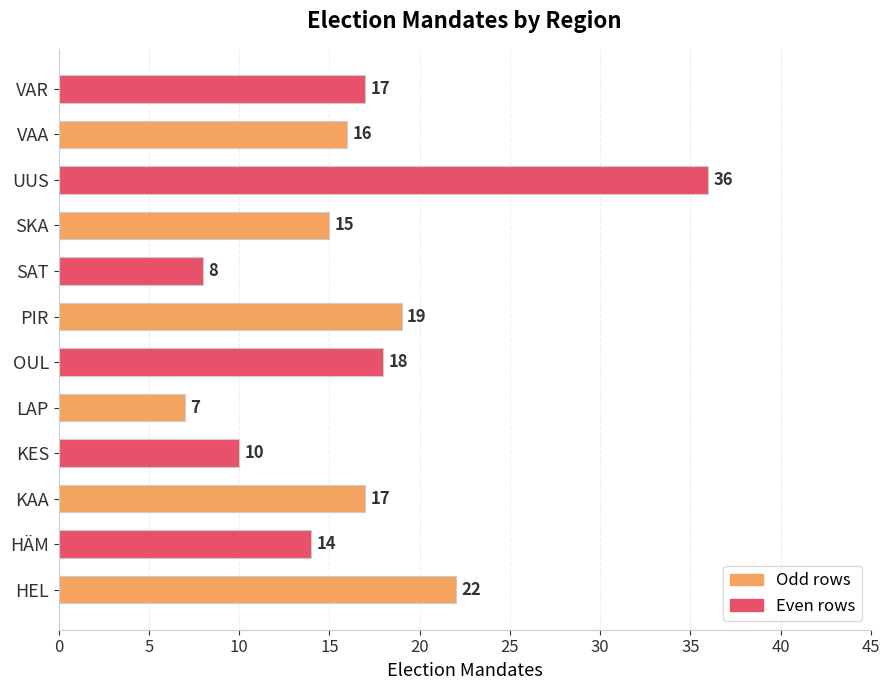

Which has a higher value, OUL or PIR?

PIR